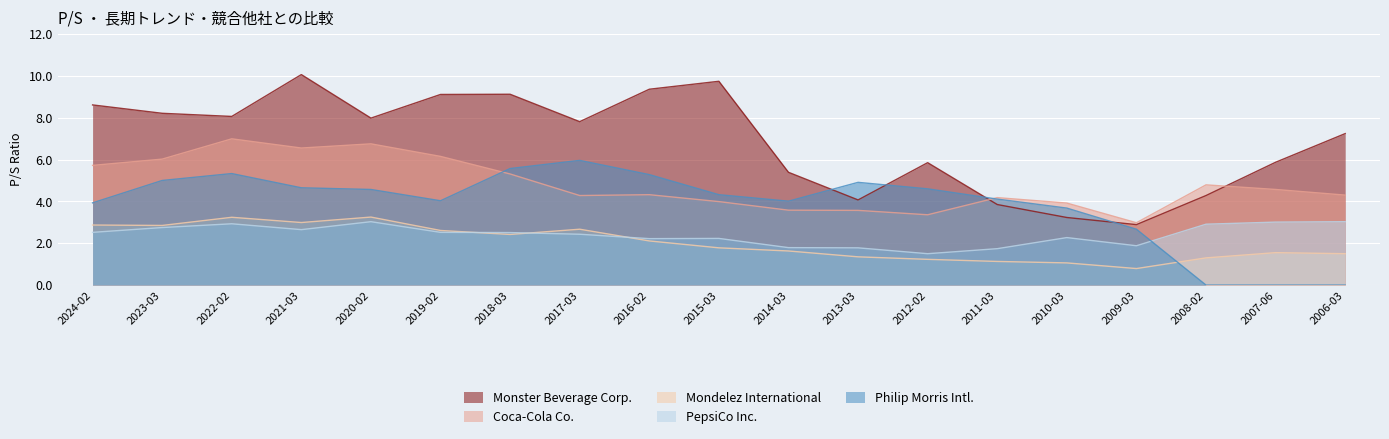

Between 2019-02 and 2012-02, which series saw the biggest shift?

Monster Beverage Corp.